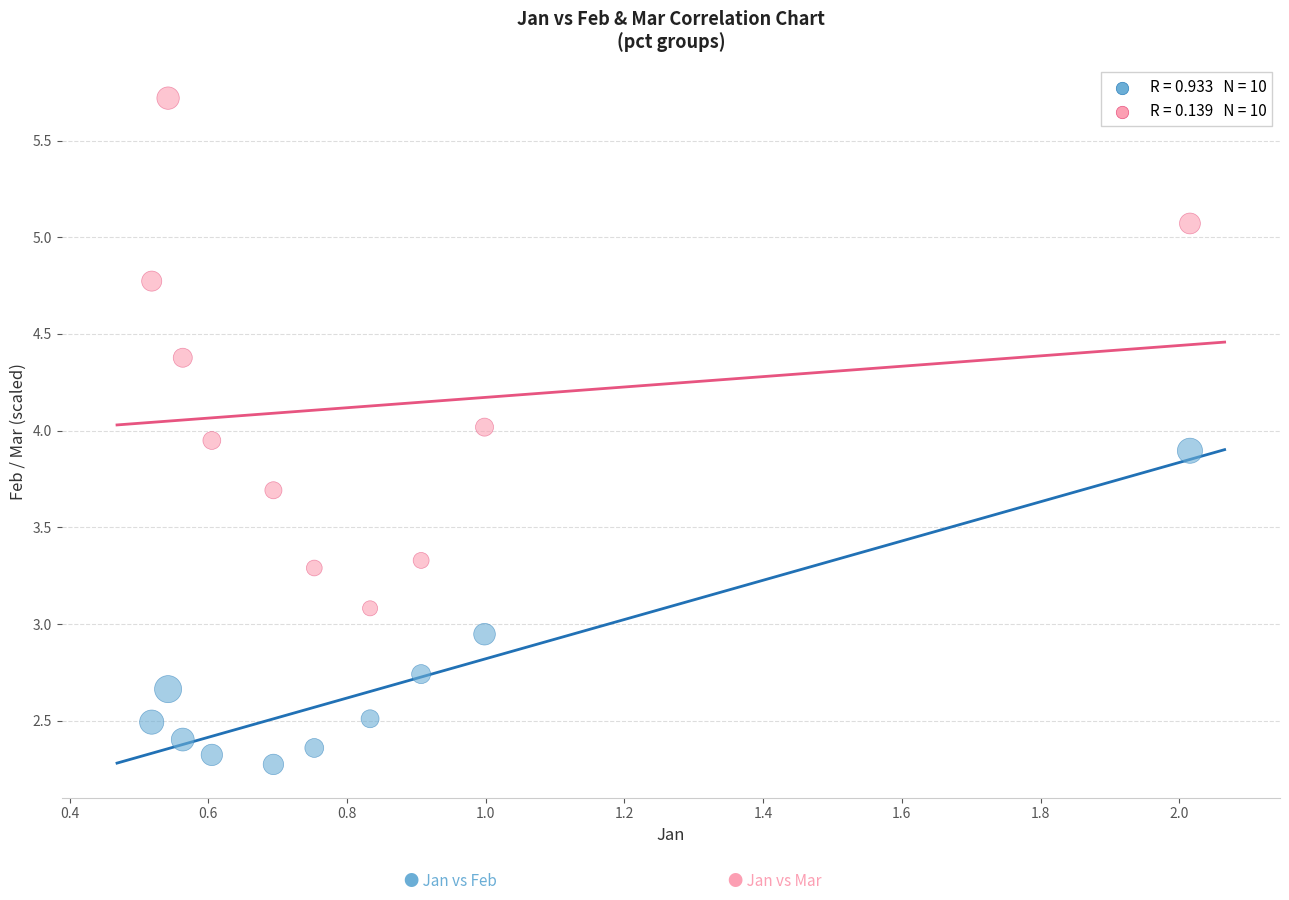

Across all data points, what is the range of Y values (max minus min)?

3.4